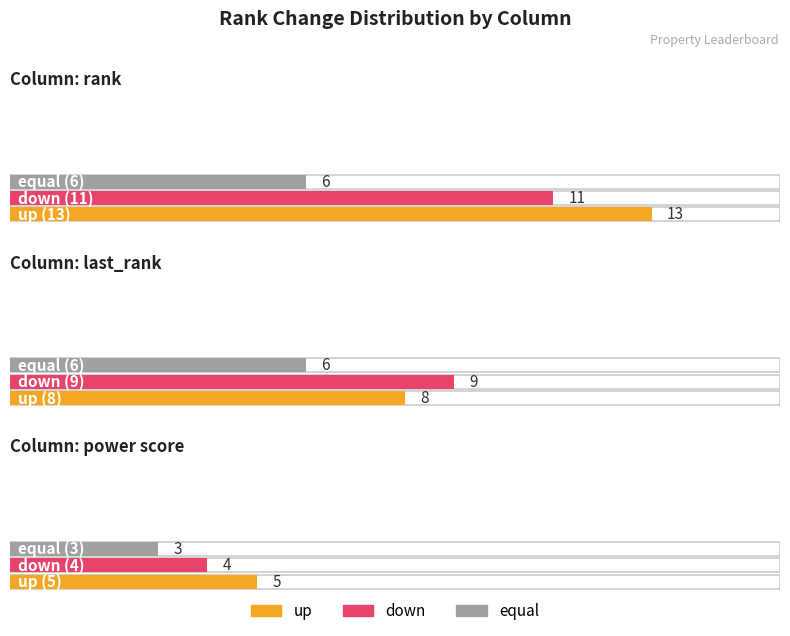

What position from the right is last_rank?

2